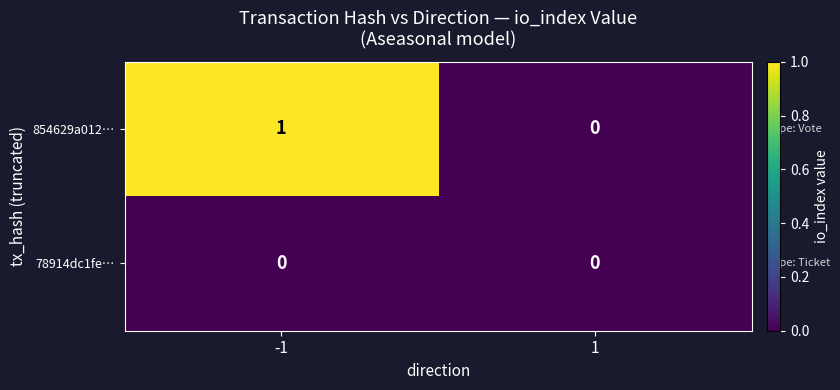

Reading right to left, what are all the values shown in this chart?

854629a012…: 0	1
78914dc1fe…: 0	0